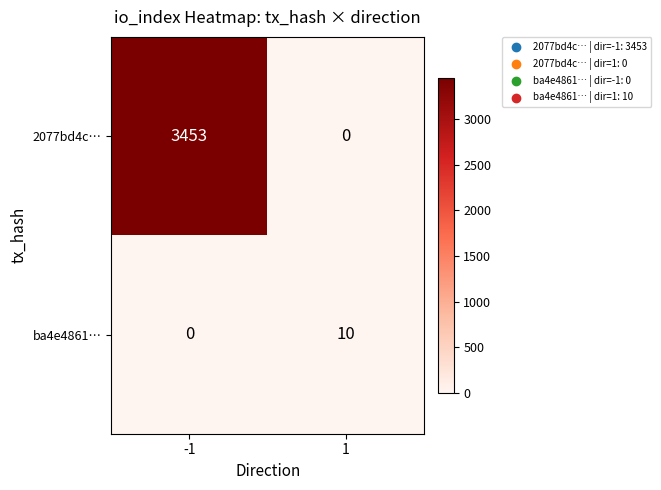

The ba4e4861… series shows 5 at -1. True or false?

False